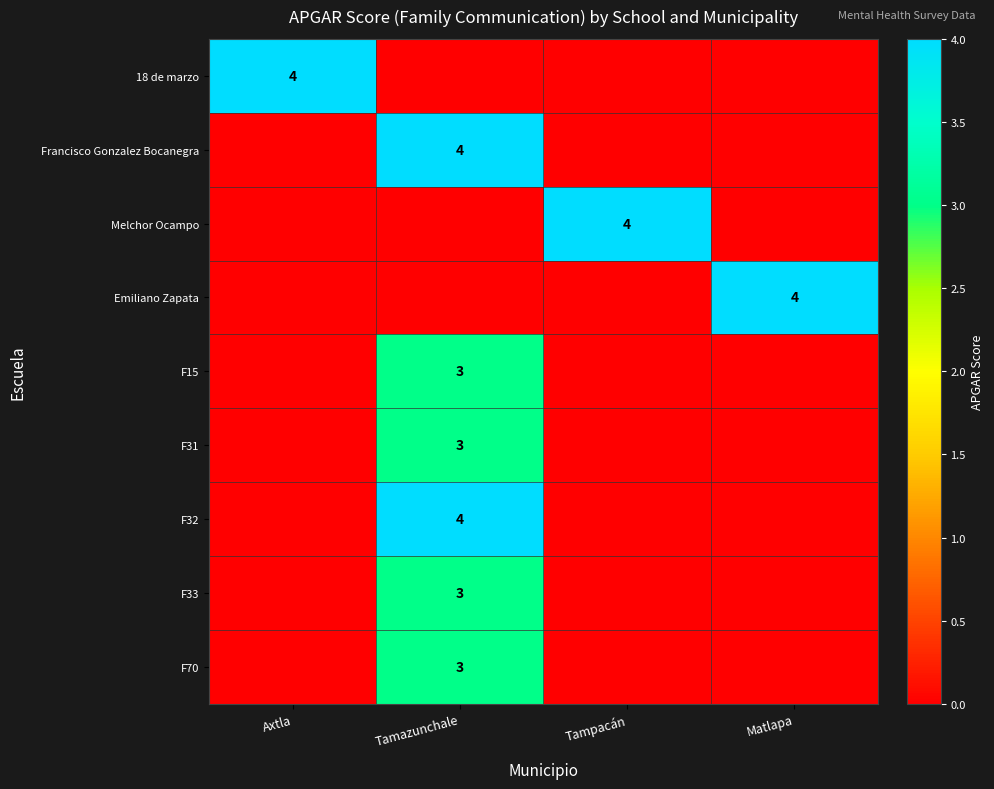

Which category has the highest value in the 18 de marzo series?

Axtla